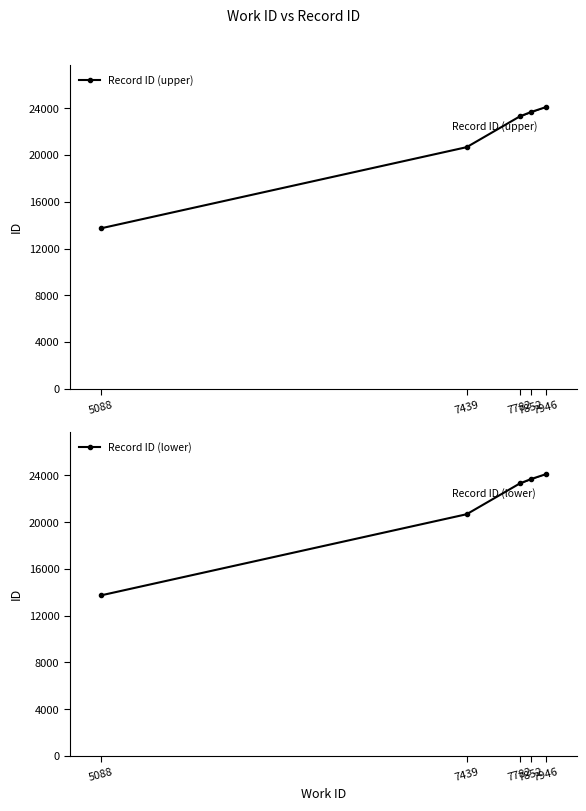

Reading right to left, list all the values displayed in this chart.

Record ID (upper): 7946=24101	7852=23691	7782=23328	7439=20685	5088=13740
Record ID (lower): 7946=24101	7852=23691	7782=23328	7439=20685	5088=13740